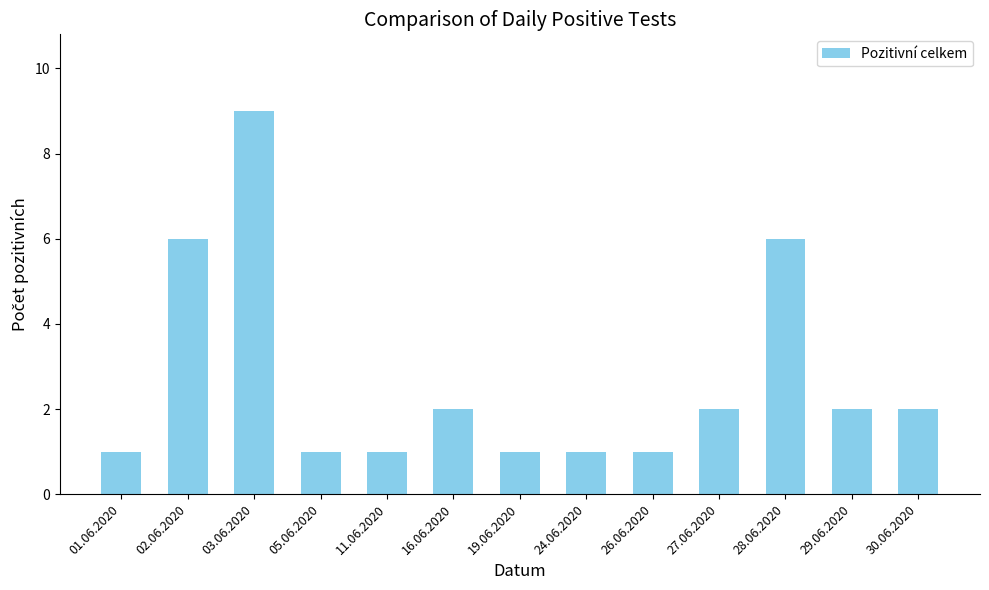

What is the minimum value shown in the chart?

1